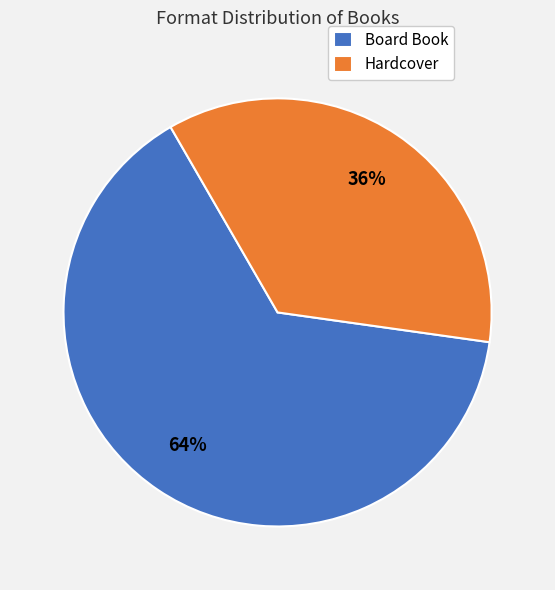

Count the number of slices in the pie.

2